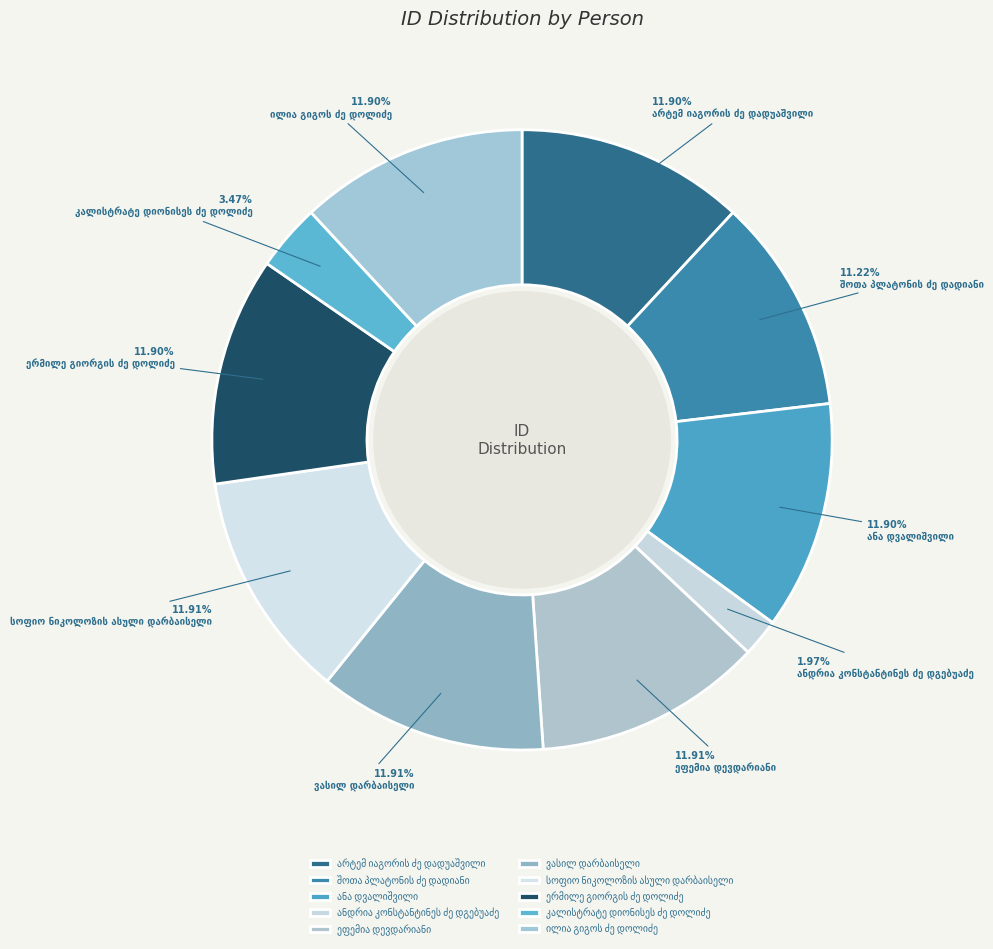

Does არტემ იაგორის ძე დადუაშვილი account for over 50% of the chart?

No